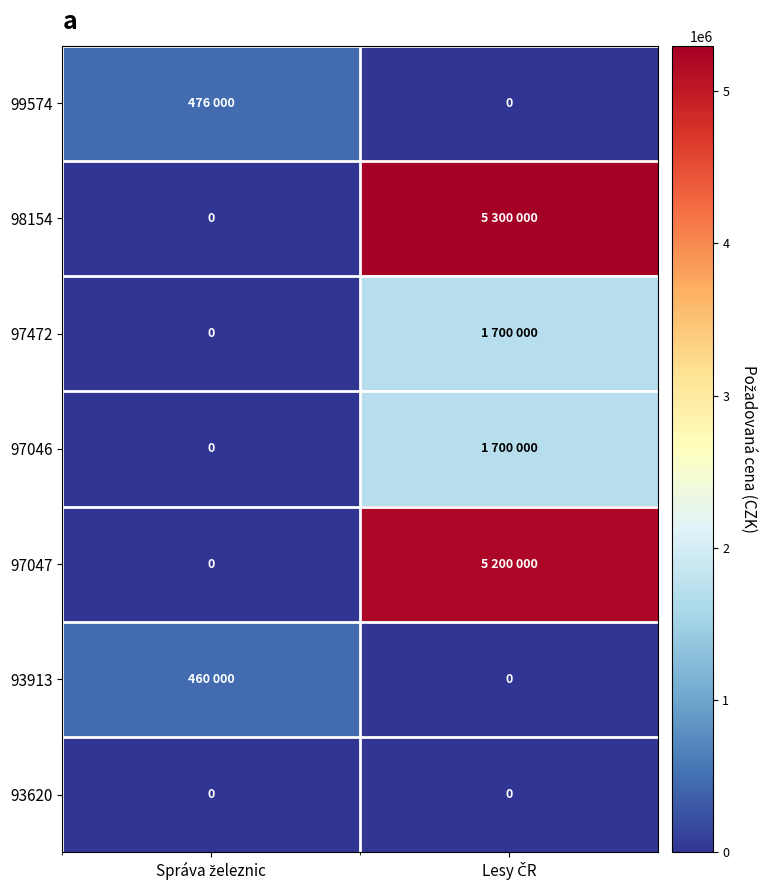

What is the difference between the 97047 values at Správa železnic and Lesy ČR?

5200000